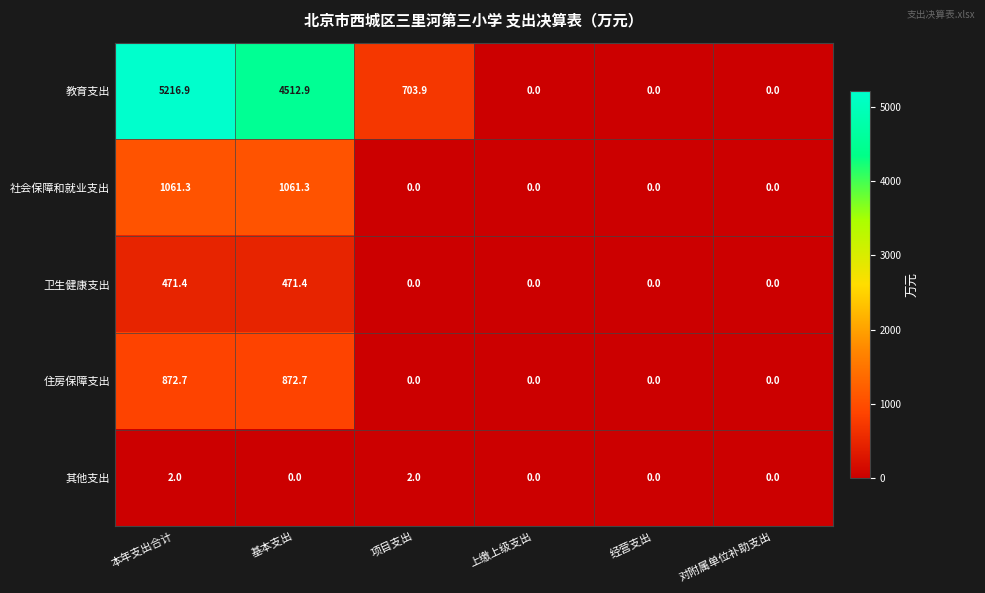

Which series has the largest total across all categories?

教育支出